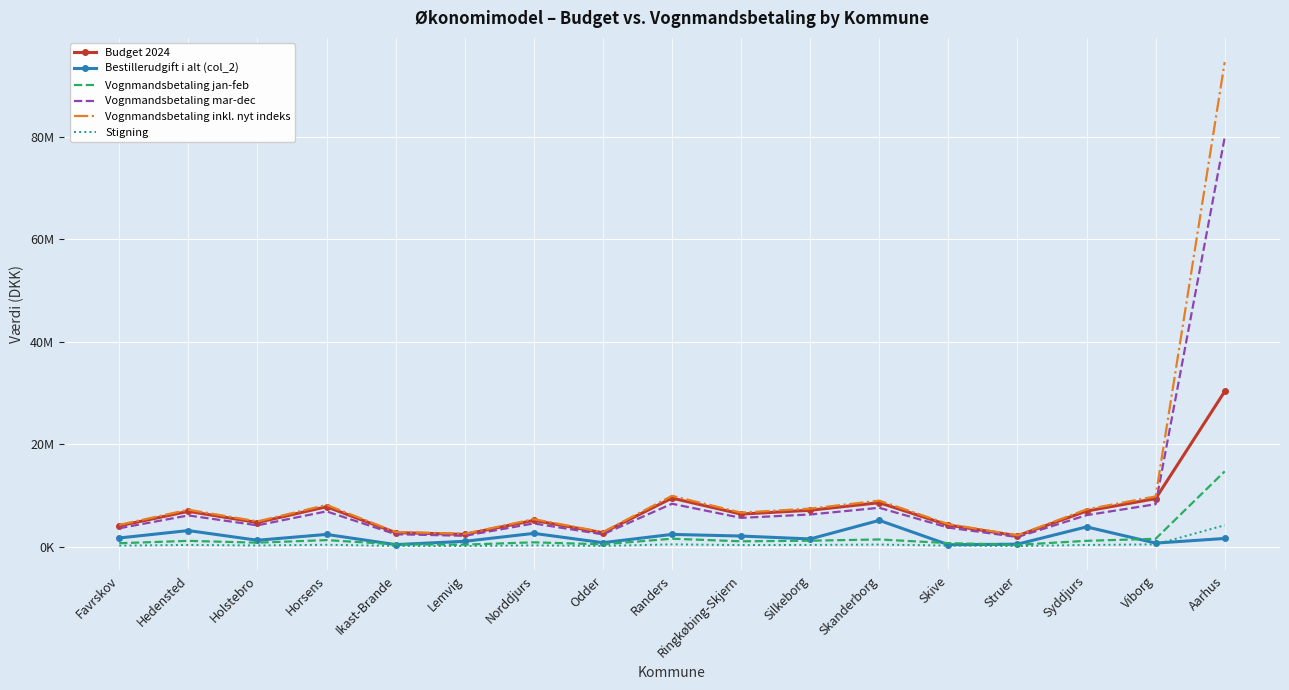

What is the spread (max minus min) of values at Holstebro?

4702000.0